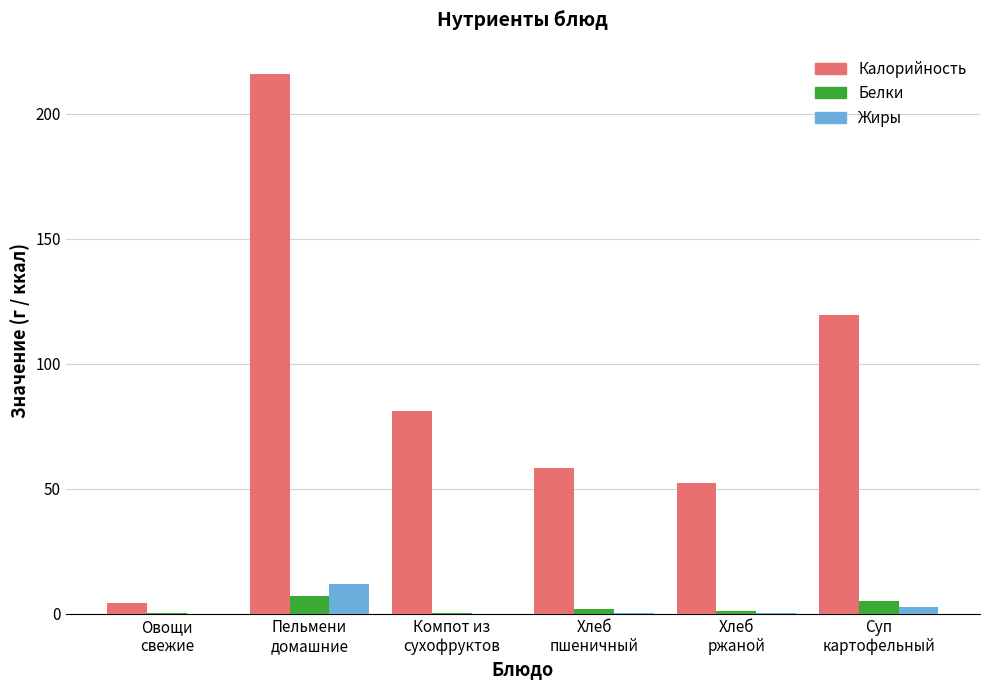

What is the maximum value for Жиры?

12.0